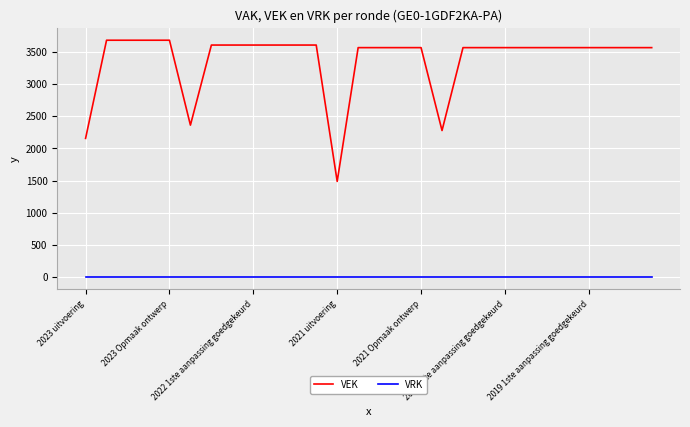

True or false: VEK and VRK intersect in this chart.

False